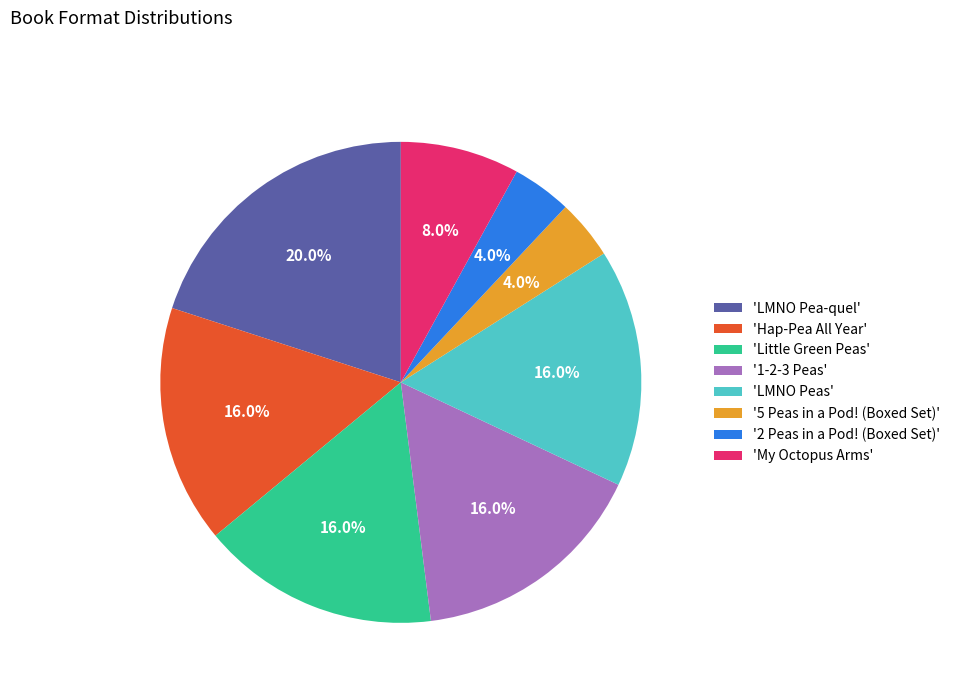

Which category has the biggest portion of the pie?

'LMNO Pea-quel'